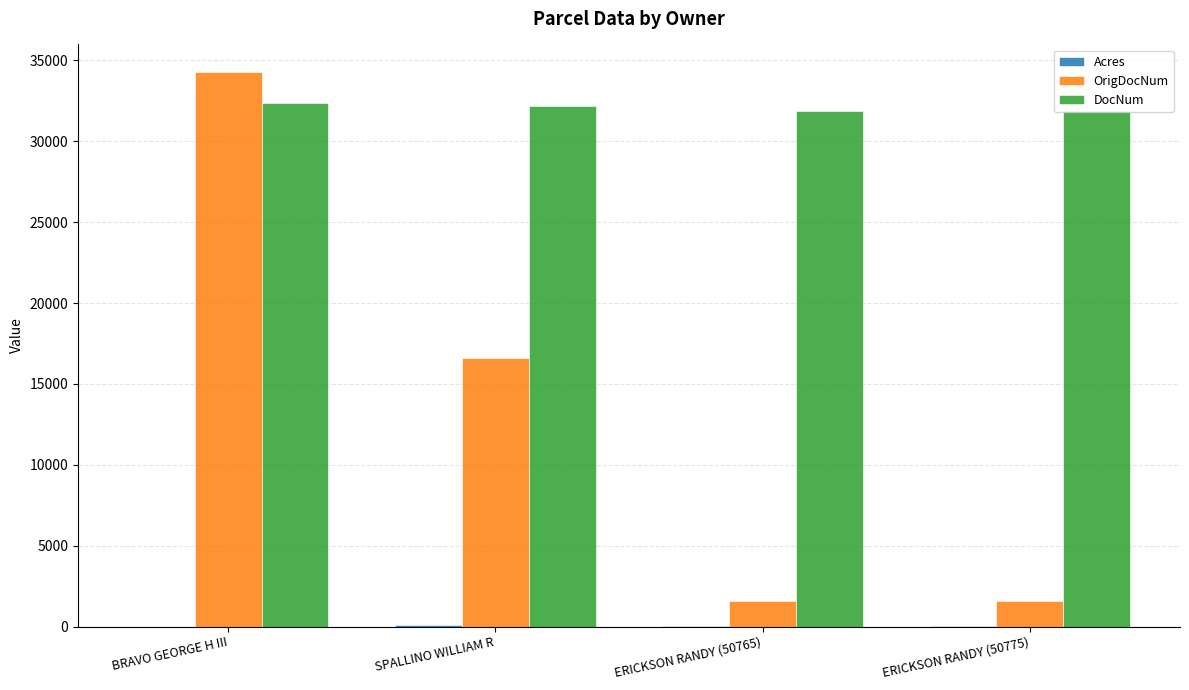

How many series are shown in this chart?

3